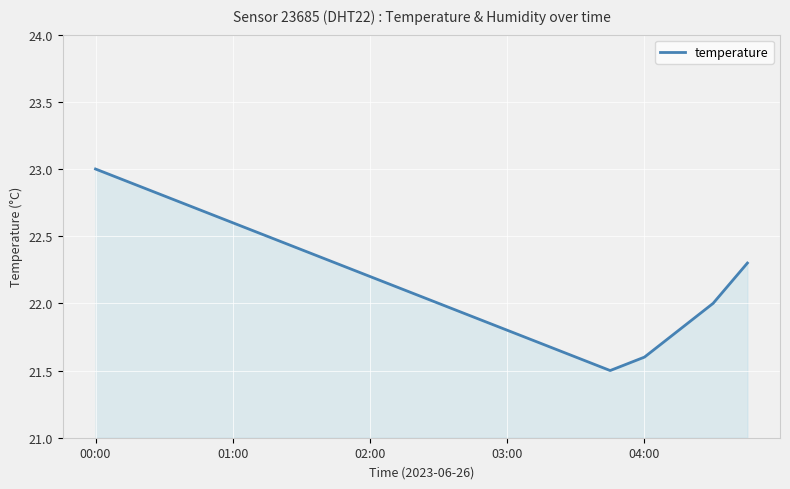

What is the smallest value displayed?

21.5